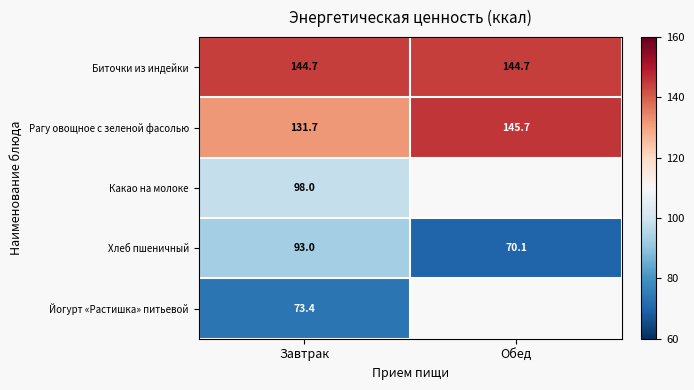

Where is Рагу овощное с зеленой фасолью nearest to the value 138?

Завтрак